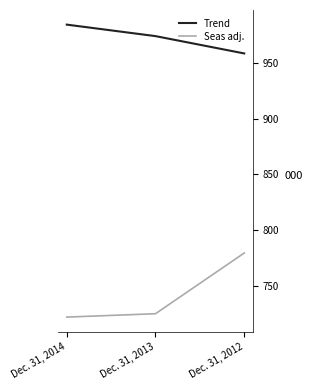

At which label is Seas adj. closest to 750754?

Dec. 31, 2013